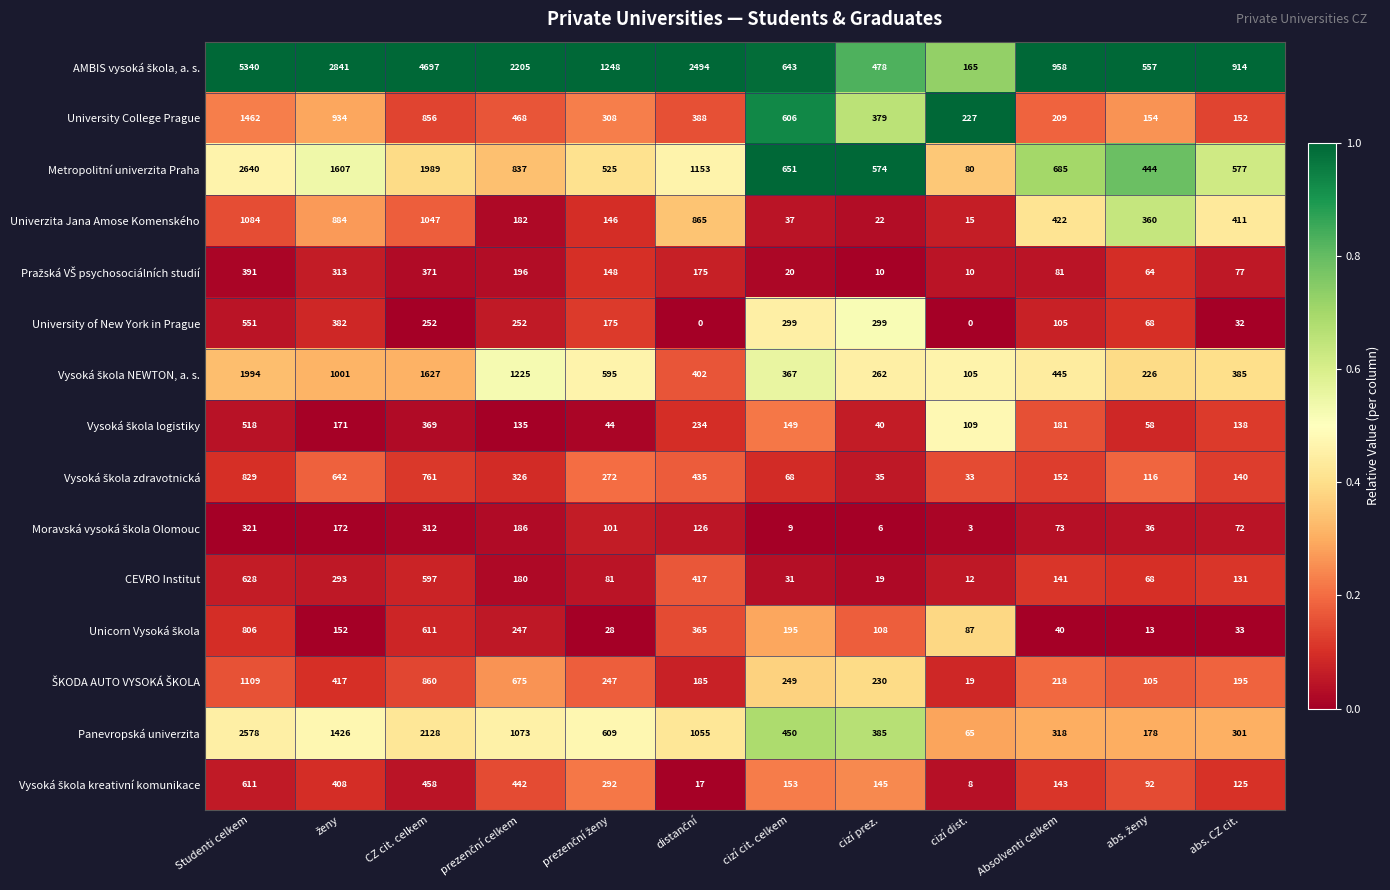

What is the spread (max minus min) of values at Studenti celkem?

5019